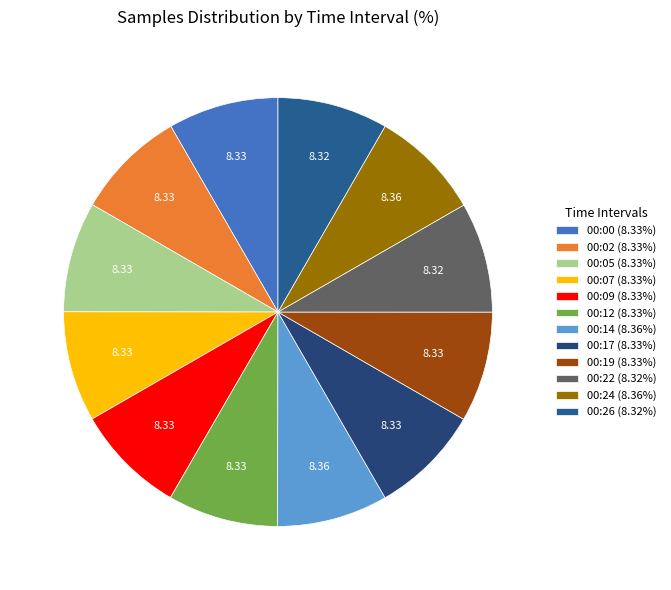

To the nearest percent, what portion does 00:14 represent?

8%